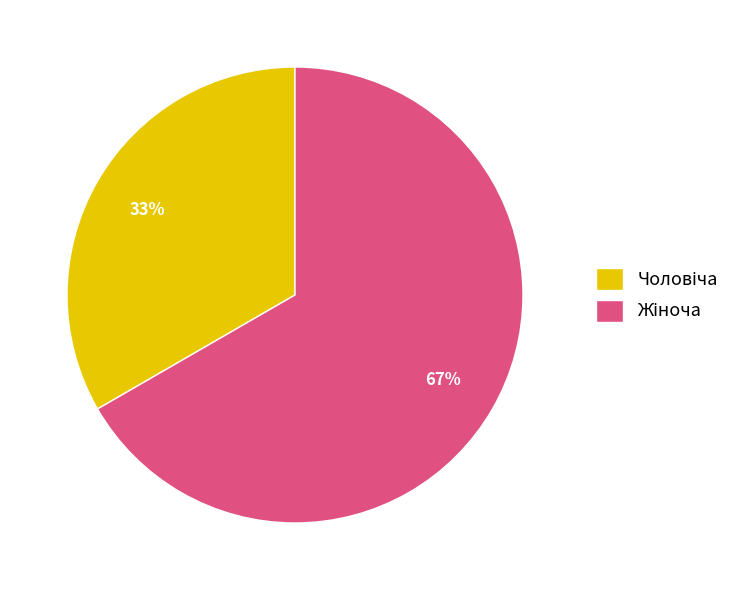

Is there any slice that represents more than half of the pie?

Yes